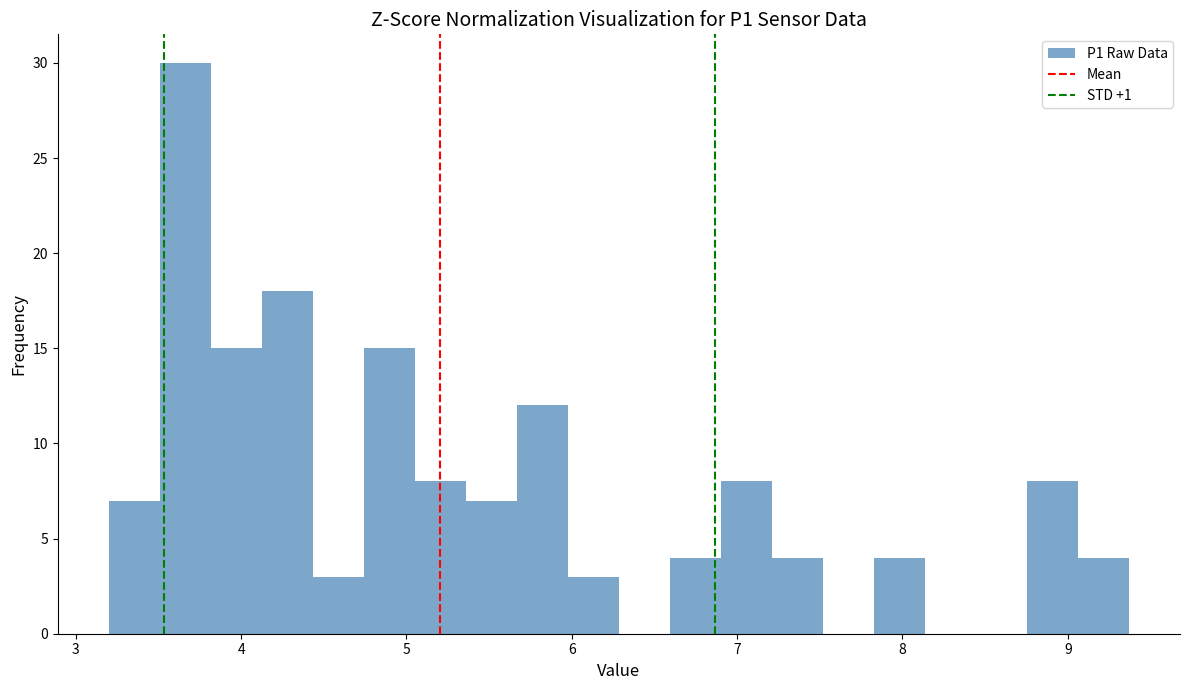

Read against the x-axis, roughly where is the centre of the tallest bar?

3.7